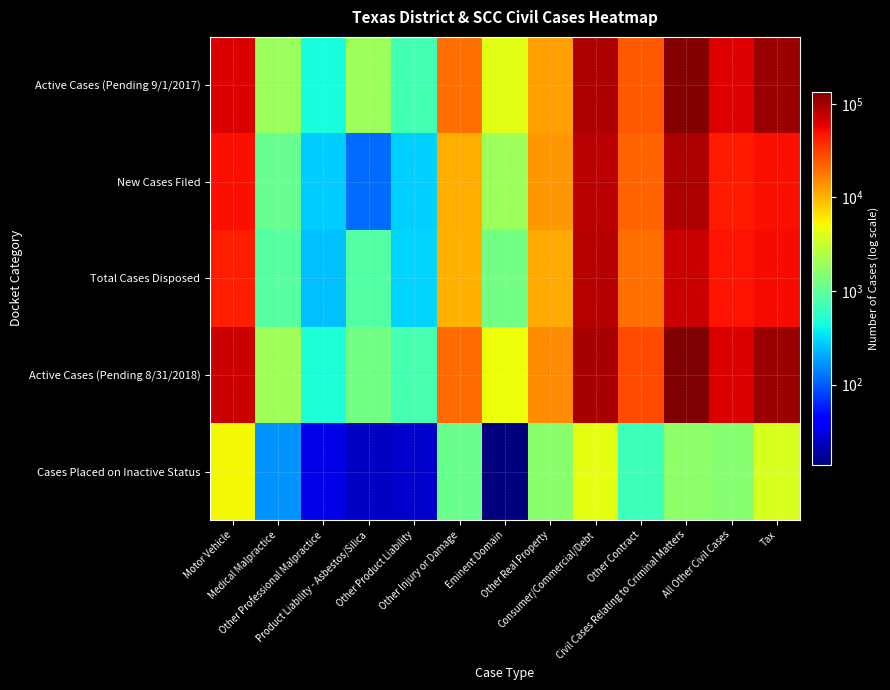

Reading right to left, list all the values displayed in this chart.

Active Cases (Pending 9/1/2017): Tax=106365	All Other Civil Cases=60750	Civil Cases Relating to Criminal Matters=128108	Other Contract=24796	Consumer/Commercial/Debt=92701	Other Real Property=12306	Eminent Domain=4281	Other Injury or Damage=19755	Other Product Liability=737	Product Liability - Asbestos/Silica=1968	Other Professional Malpractice=458	Medical Malpractice=1901	Motor Vehicle=64913
New Cases Filed: Tax=50564	All Other Civil Cases=44414	Civil Cases Relating to Criminal Matters=92714	Other Contract=21545	Consumer/Commercial/Debt=83529	Other Real Property=13184	Eminent Domain=2009	Other Injury or Damage=10804	Other Product Liability=288	Product Liability - Asbestos/Silica=116	Other Professional Malpractice=273	Medical Malpractice=1098	Motor Vehicle=50623
Total Cases Disposed: Tax=51843	All Other Civil Cases=48155	Civil Cases Relating to Criminal Matters=75123	Other Contract=19837	Consumer/Commercial/Debt=83988	Other Real Property=11075	Eminent Domain=1255	Other Injury or Damage=10141	Other Product Liability=295	Product Liability - Asbestos/Silica=863	Other Professional Malpractice=246	Medical Malpractice=916	Motor Vehicle=42462
Active Cases (Pending 8/31/2018): Tax=104566	All Other Civil Cases=64868	Civil Cases Relating to Criminal Matters=133314	Other Contract=27641	Consumer/Commercial/Debt=94103	Other Real Property=14660	Eminent Domain=4869	Other Injury or Damage=20498	Other Product Liability=746	Product Liability - Asbestos/Silica=1253	Other Professional Malpractice=491	Medical Malpractice=2088	Motor Vehicle=74025
Cases Placed on Inactive Status: Tax=3830	All Other Civil Cases=1536	Civil Cases Relating to Criminal Matters=1641	Other Contract=691	Consumer/Commercial/Debt=4428	Other Real Property=1611	Eminent Domain=14	Other Injury or Damage=1131	Other Product Liability=26	Product Liability - Asbestos/Silica=24	Other Professional Malpractice=32	Medical Malpractice=167	Motor Vehicle=5262